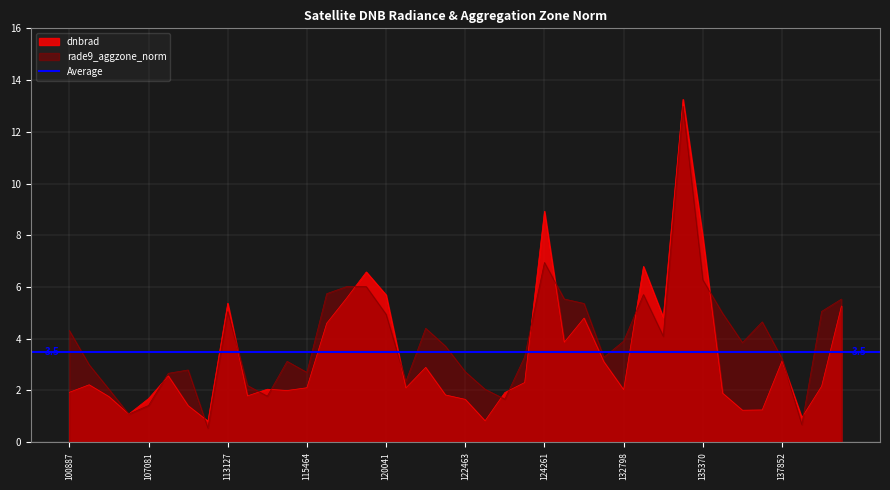

What is the lowest value of the rade9_aggzone_norm series?

0.5